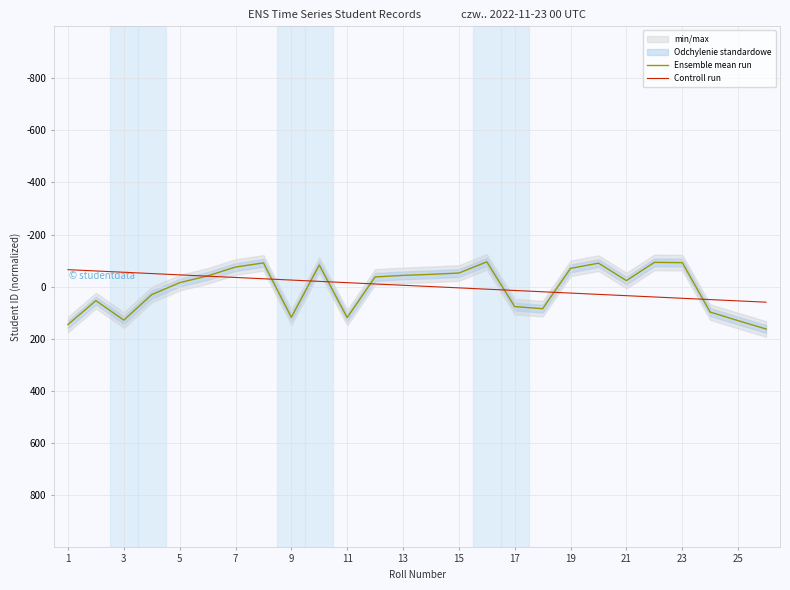

What is the minimum value for Ensemble mean run?

-95